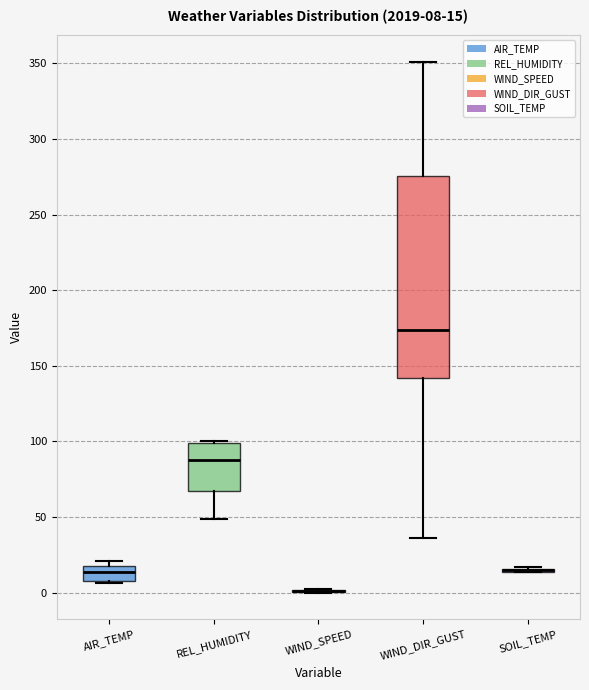

Which box is the tallest, from its lower edge to its upper edge?

WIND_DIR_GUST